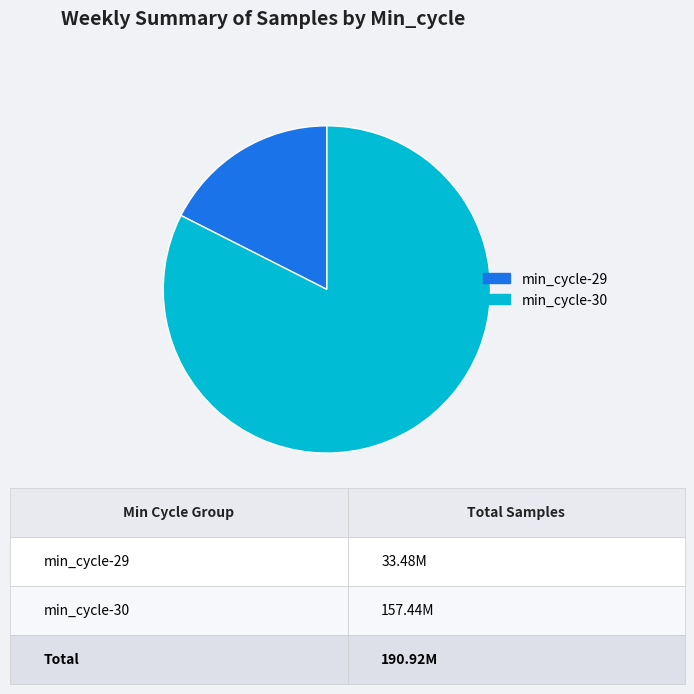

Is the sum of min_cycle-29 and min_cycle-30 greater than half?

Yes